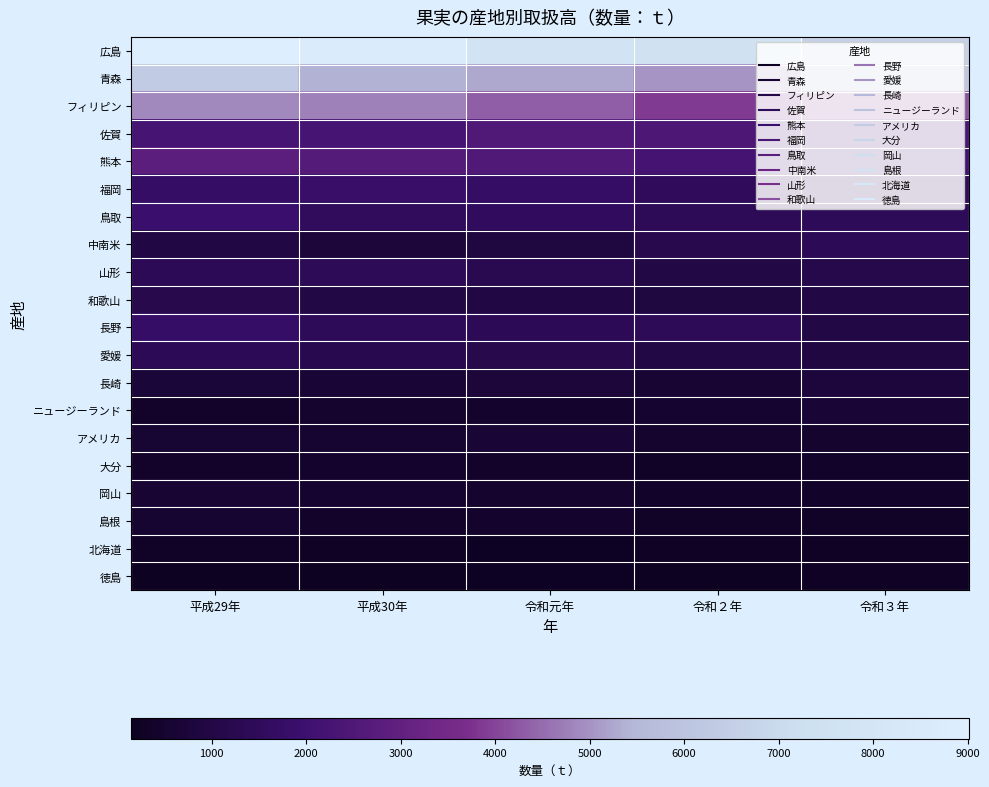

What is the difference between the highest and lowest values at 平成30年?

8586